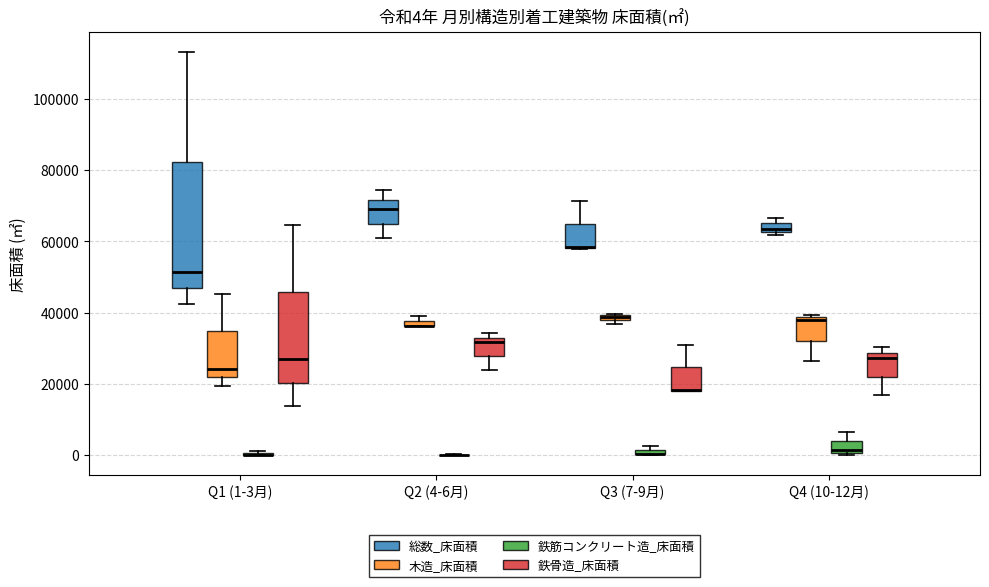

Which box is the tallest, from its lower edge to its upper edge?

Q1 (1-3月) (総数_床面積)